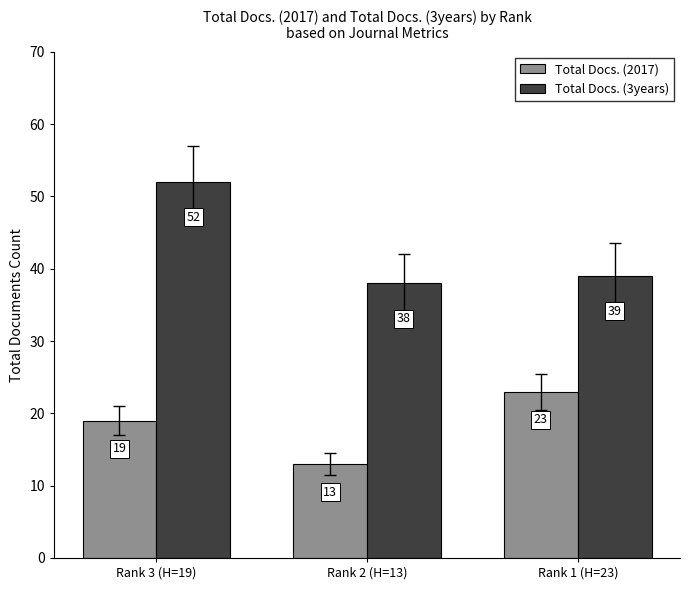

What is the value of the Total Docs. (3years) bar at the 1st from the left?

52